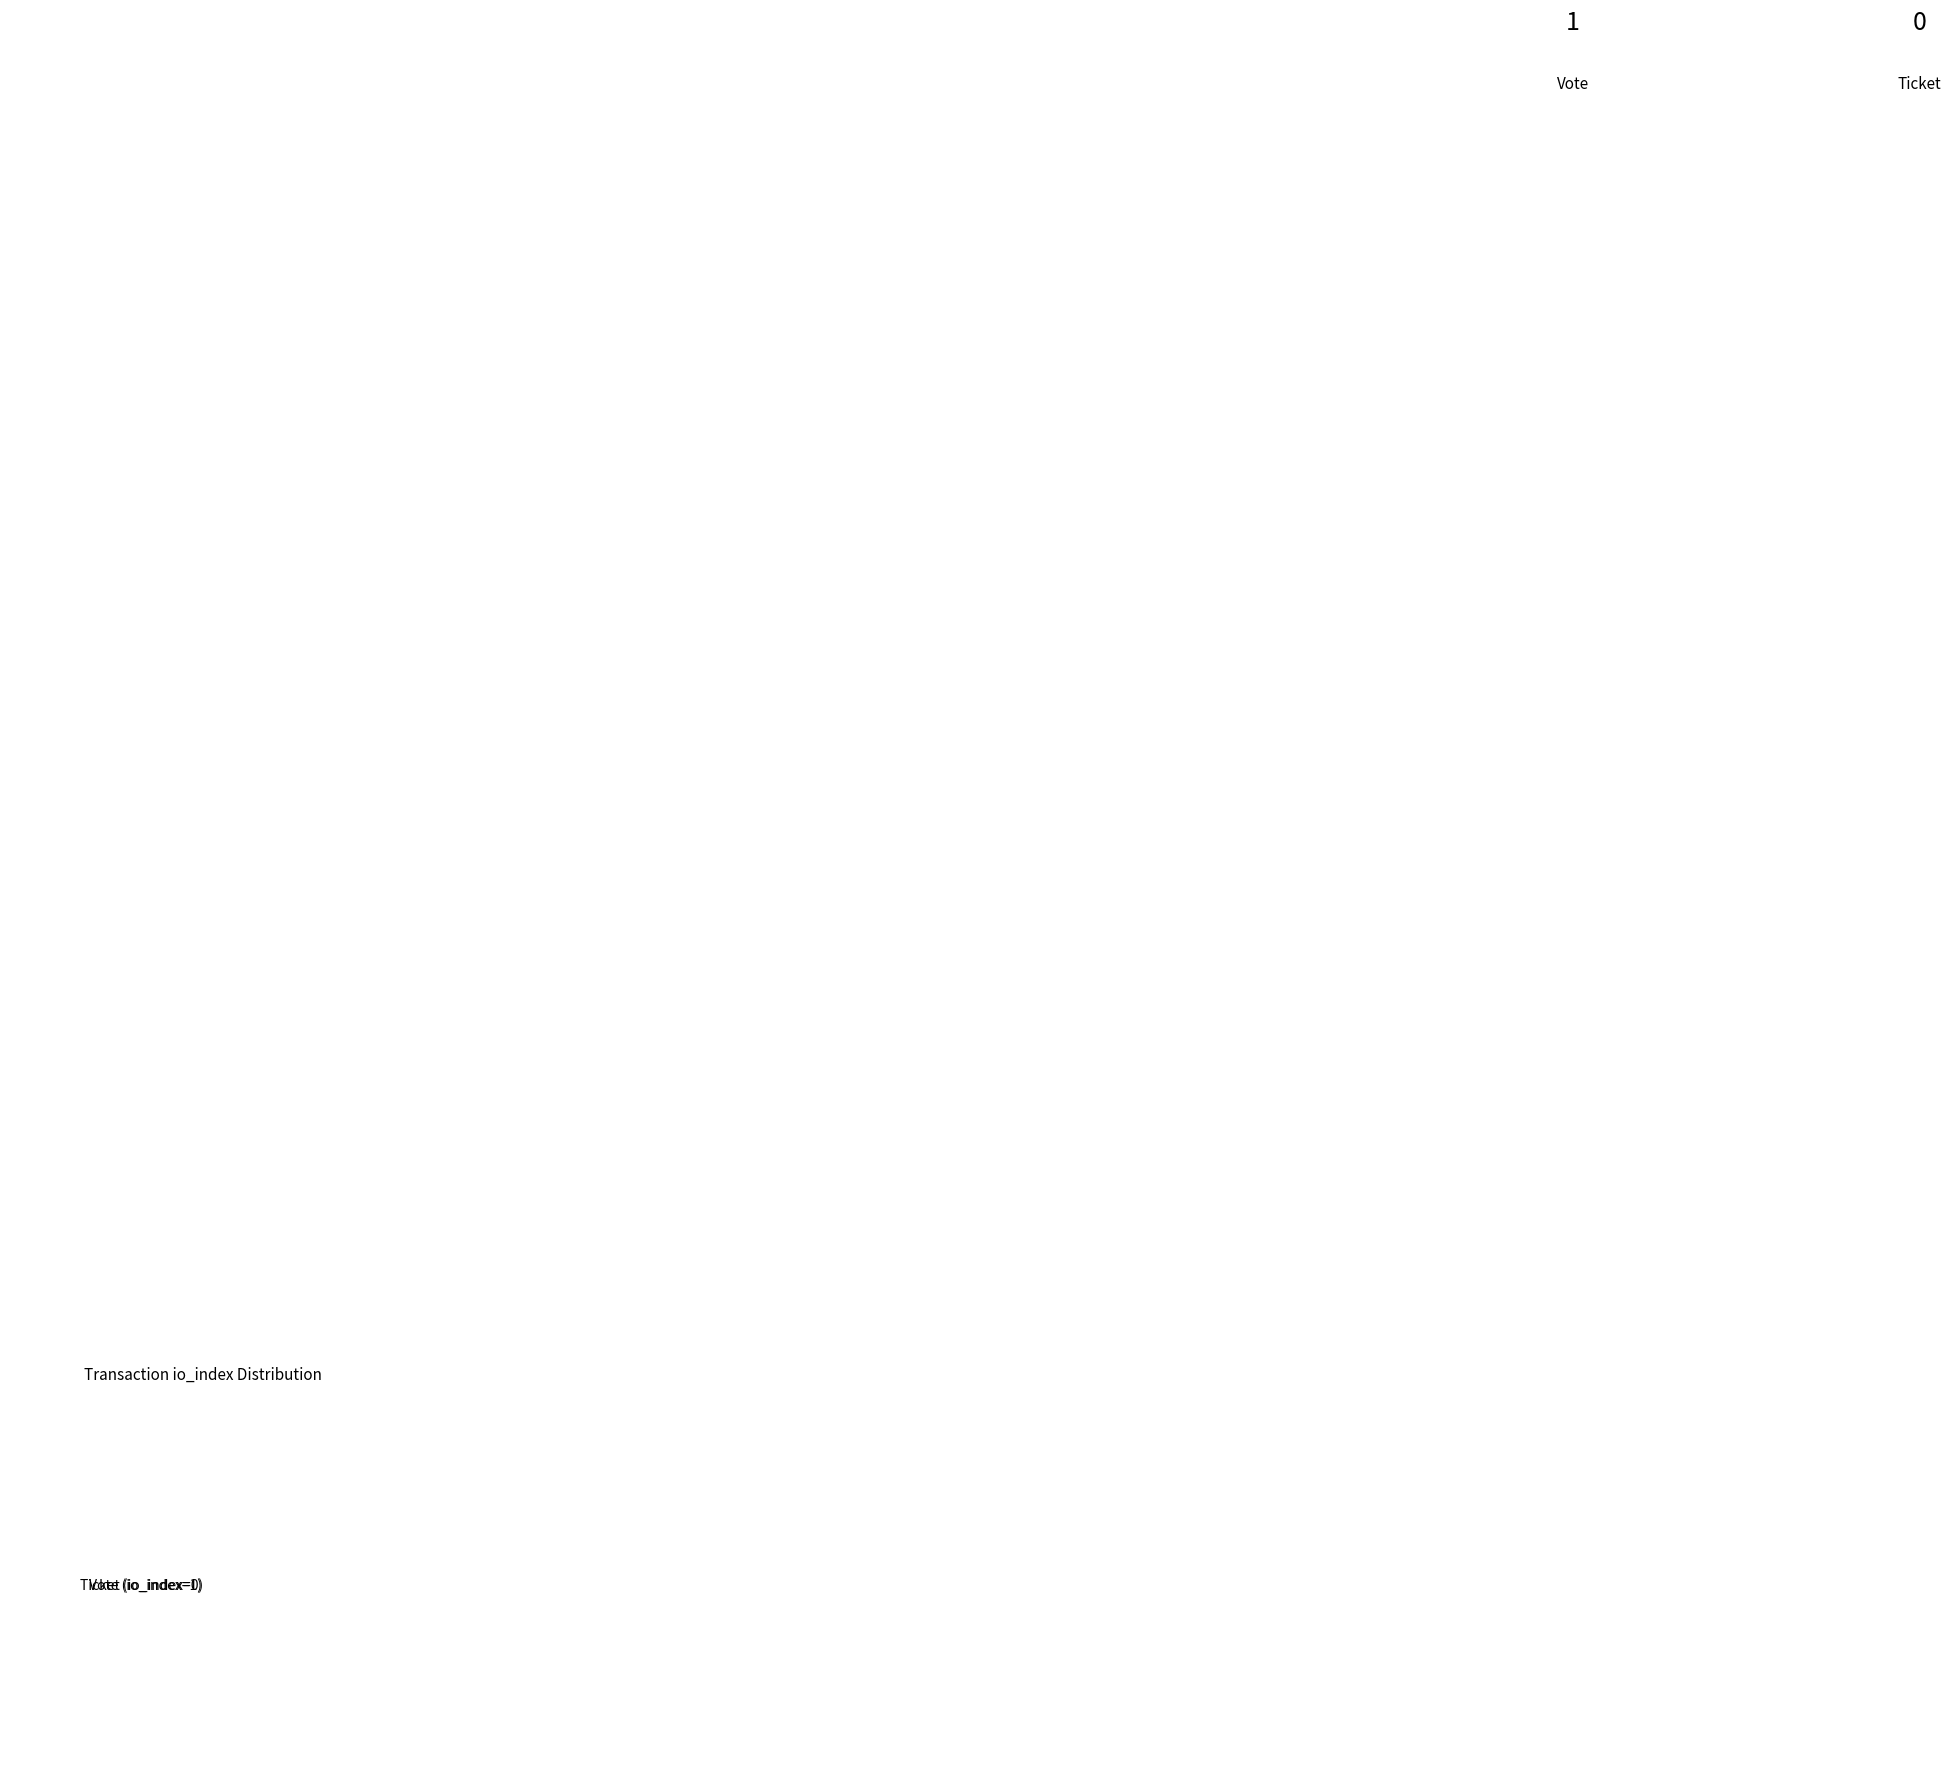

Does Vote (io_index=1) represent more than half of the total?

Yes